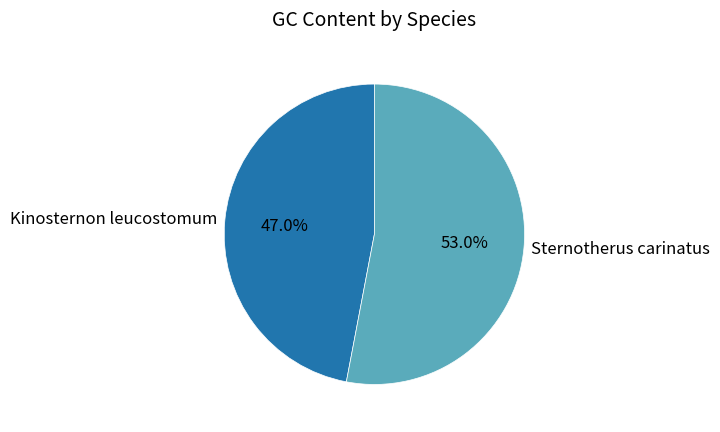

How many slices are in this pie chart?

2